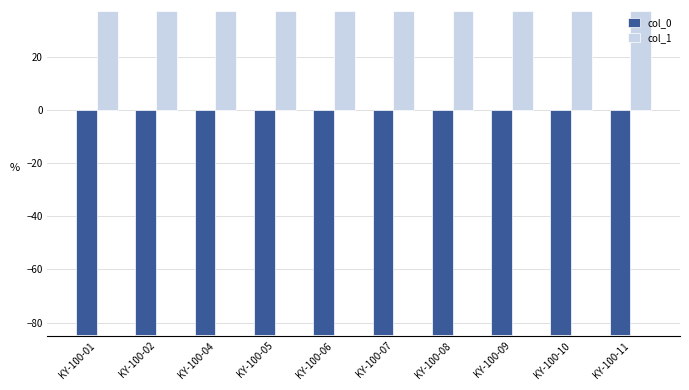

What is the value of the col_0 bar at the 6th from the left?

-84.6